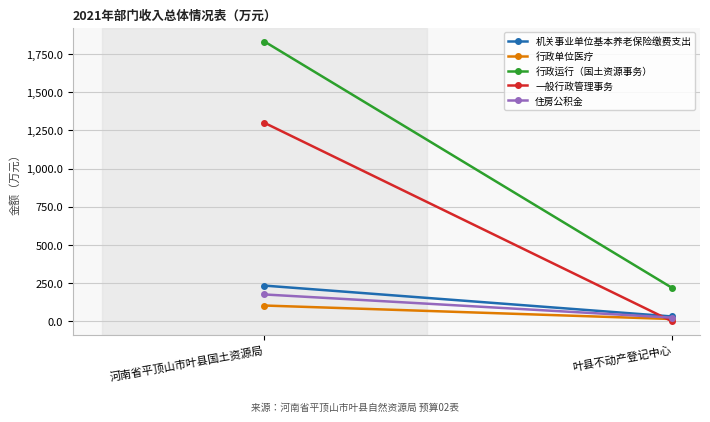

Is it true that 一般行政管理事务 equals 640.1 at 叶县不动产登记中心?

False